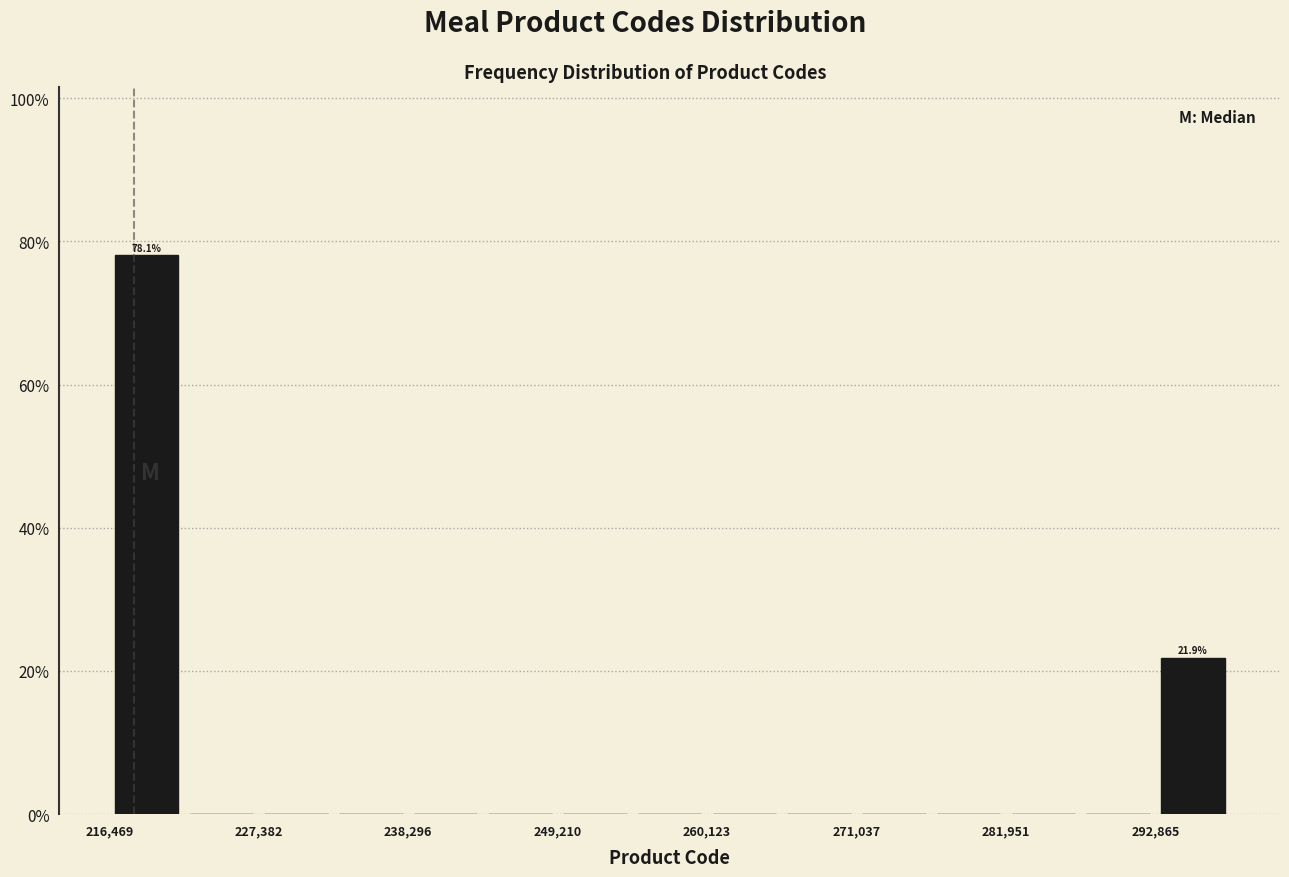

Read against the x-axis, roughly where is the centre of the tallest bar?

220000